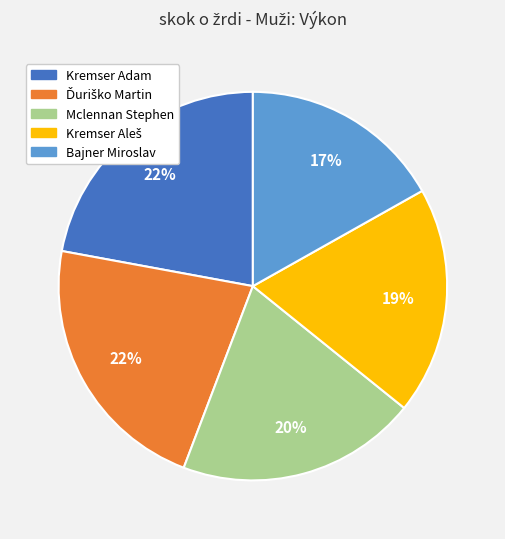

To the nearest percent, what is the difference between the largest and smallest slice percentages?

5%